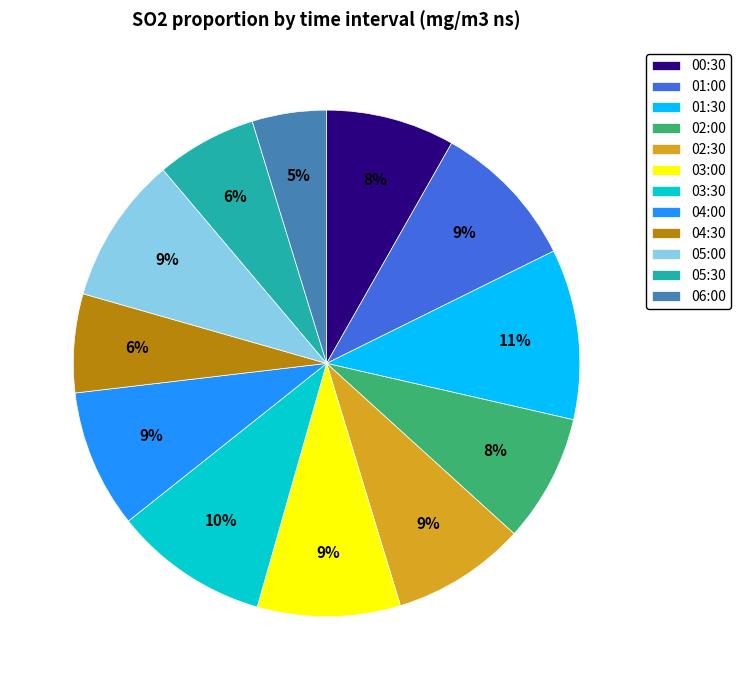

Count the number of slices in the pie.

12